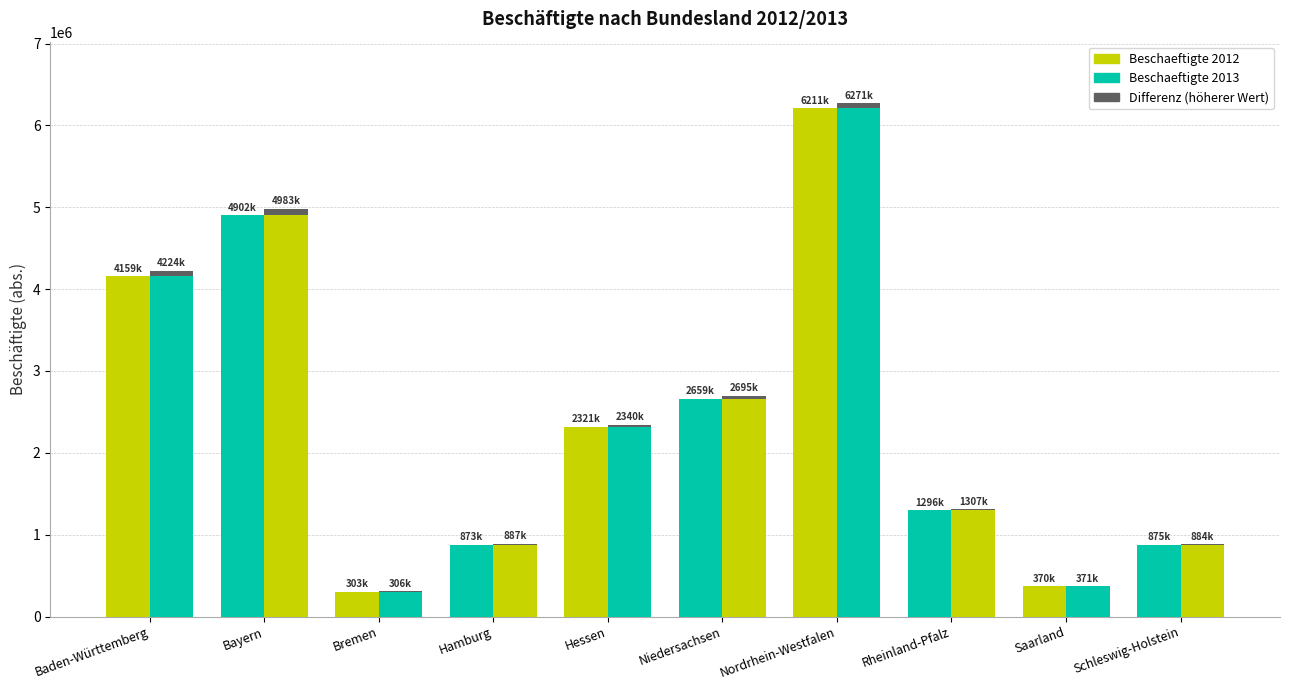

Reading left to right, extract all data points from this chart.

Beschaeftigte 2012: Baden-Württemberg=4159390	Bayern=4902334	Bremen=303050	Hamburg=873209	Hessen=2321103	Niedersachsen=2659347	Nordrhein-Westfalen=6211188	Rheinland-Pfalz=1296020	Saarland=370041	Schleswig-Holstein=875249
Beschaeftigte 2013: Baden-Württemberg=4224434	Bayern=4983355	Bremen=306472	Hamburg=887039	Hessen=2340944	Niedersachsen=2695549	Nordrhein-Westfalen=6271642	Rheinland-Pfalz=1307967	Saarland=371189	Schleswig-Holstein=884699